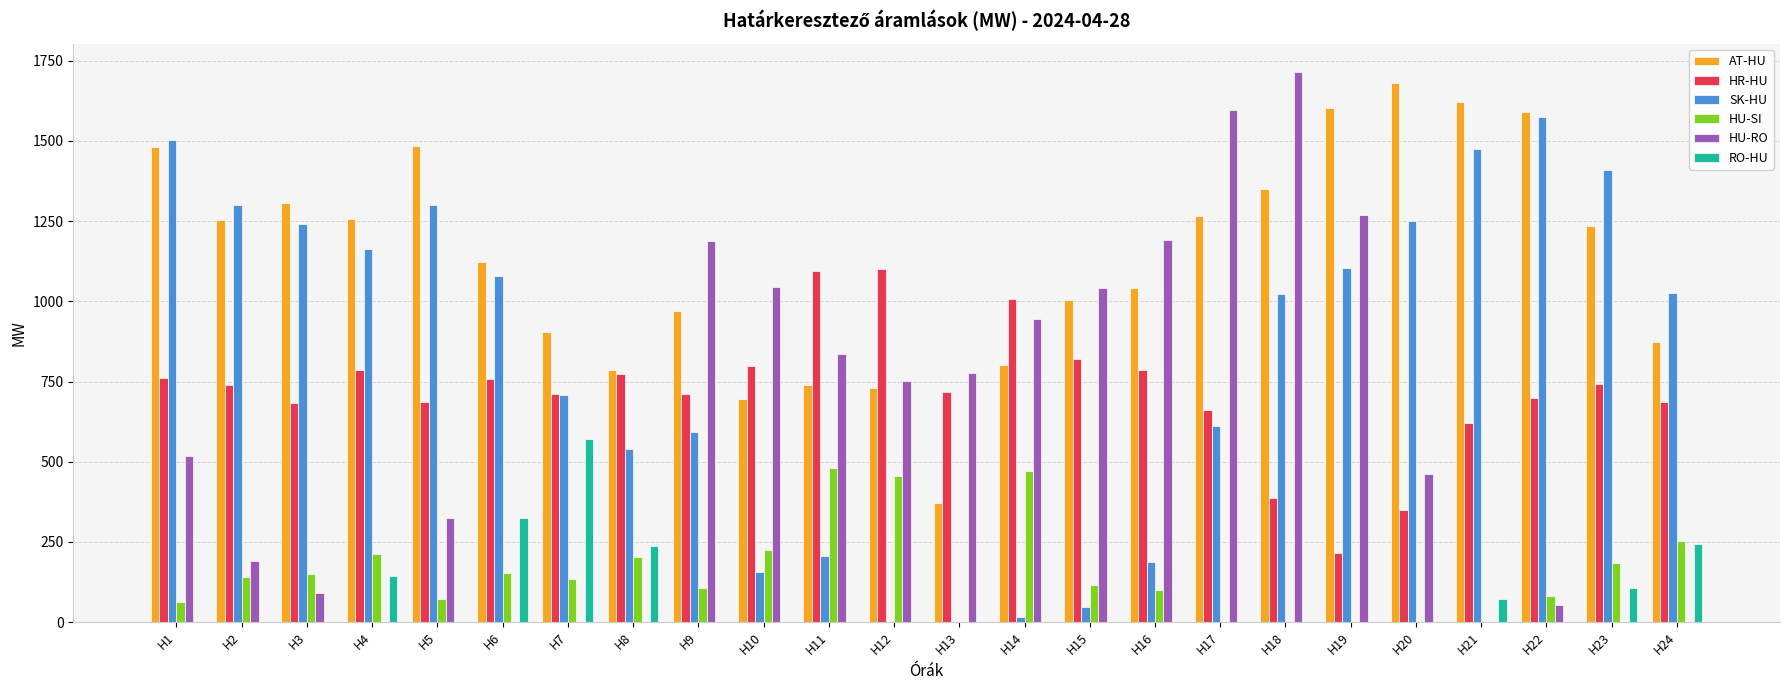

Which series has the largest total across all categories?

AT-HU